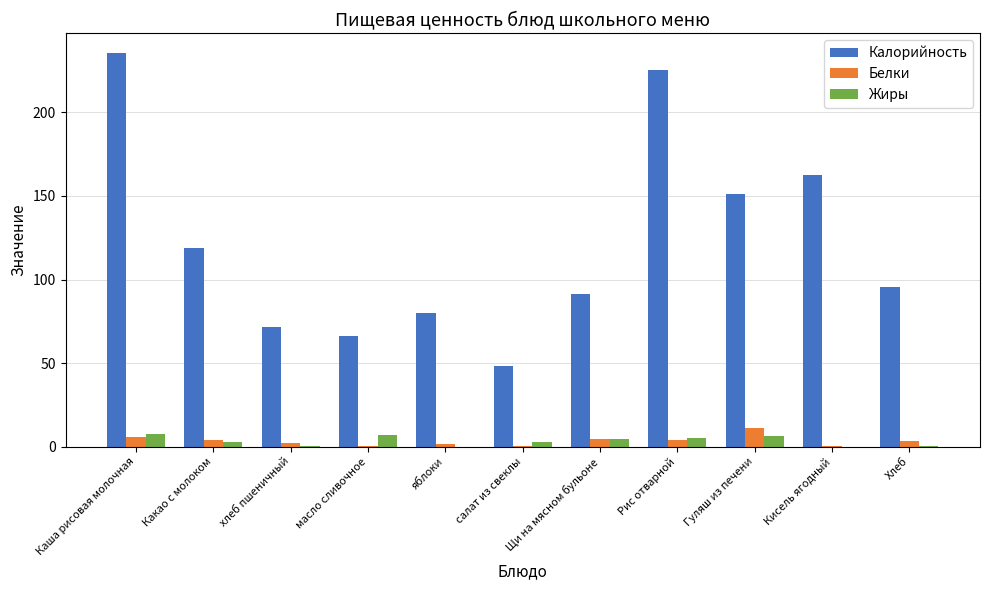

How many groups of bars are there?

11